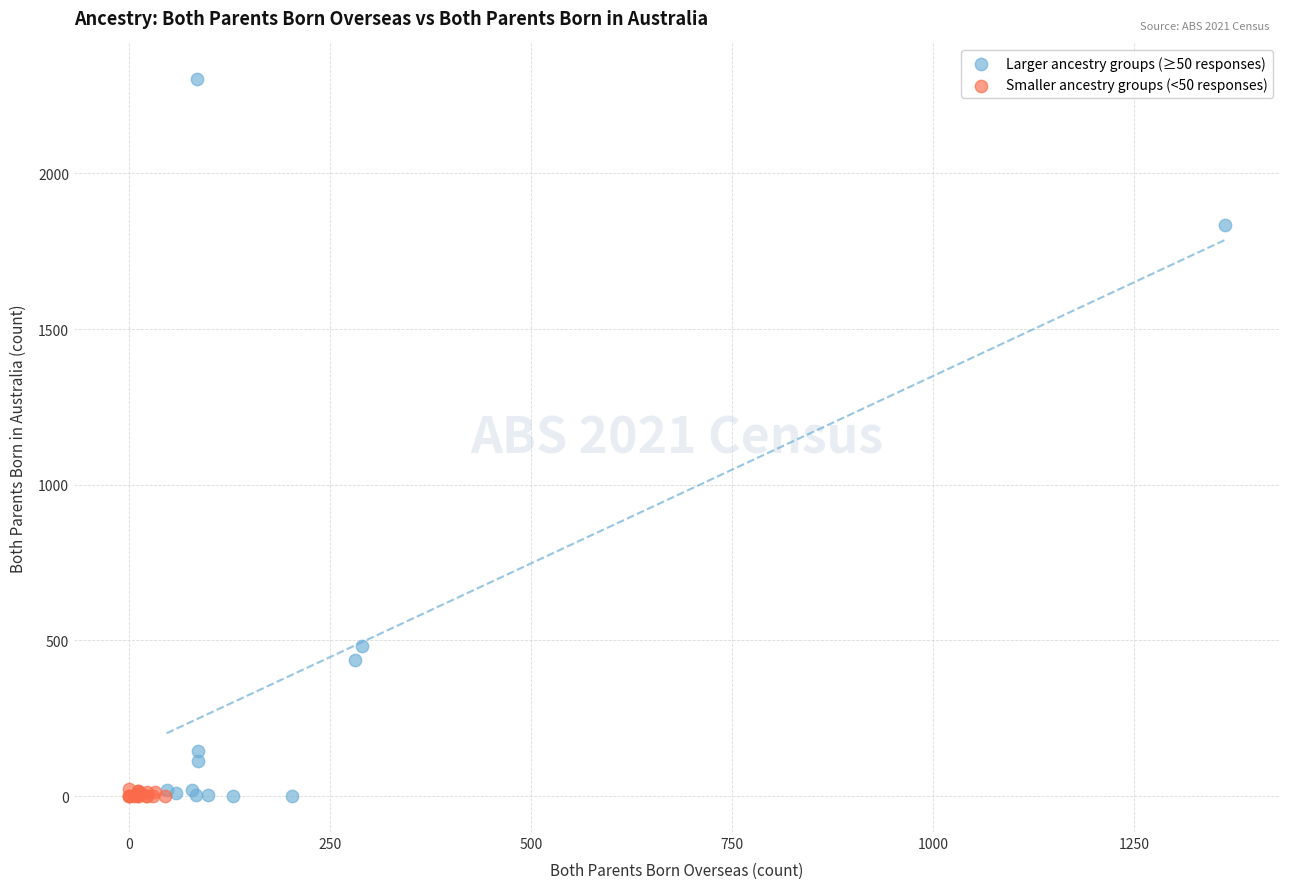

Which series contains the highest Y value?

Larger ancestry groups (≥50 responses)